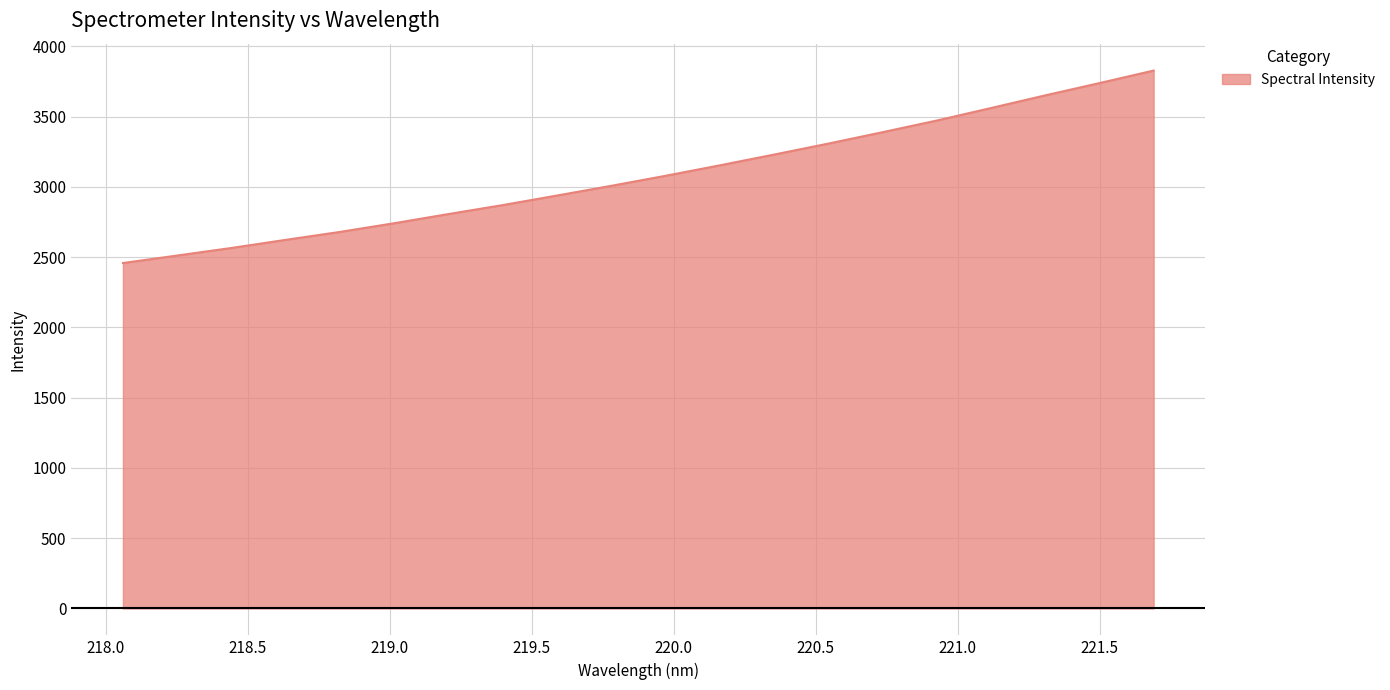

What is the minimum value shown in the chart?

2457.7